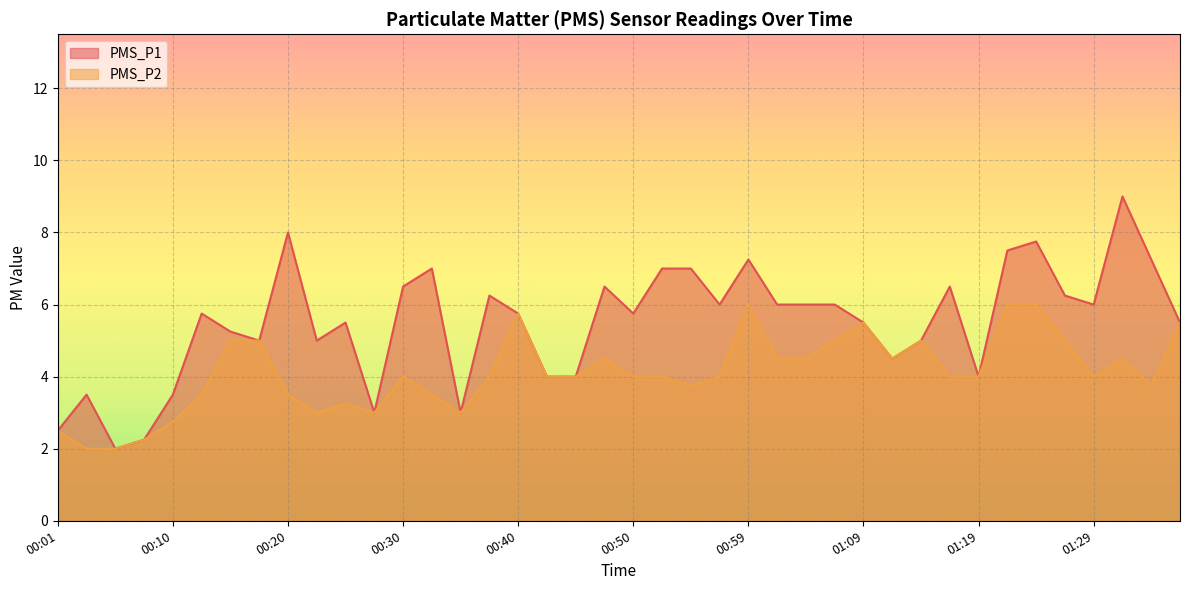

What position from the left is 00:47?

20